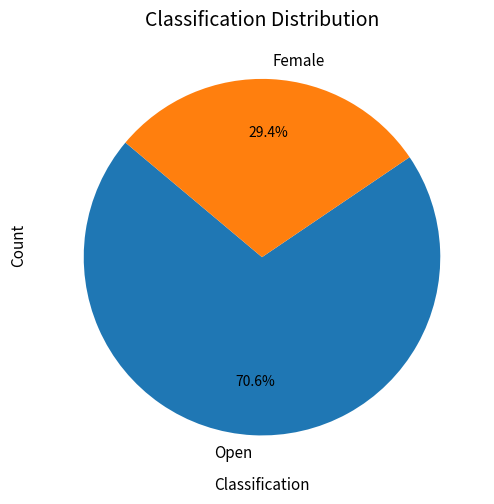

Which category accounts for the majority?

Open